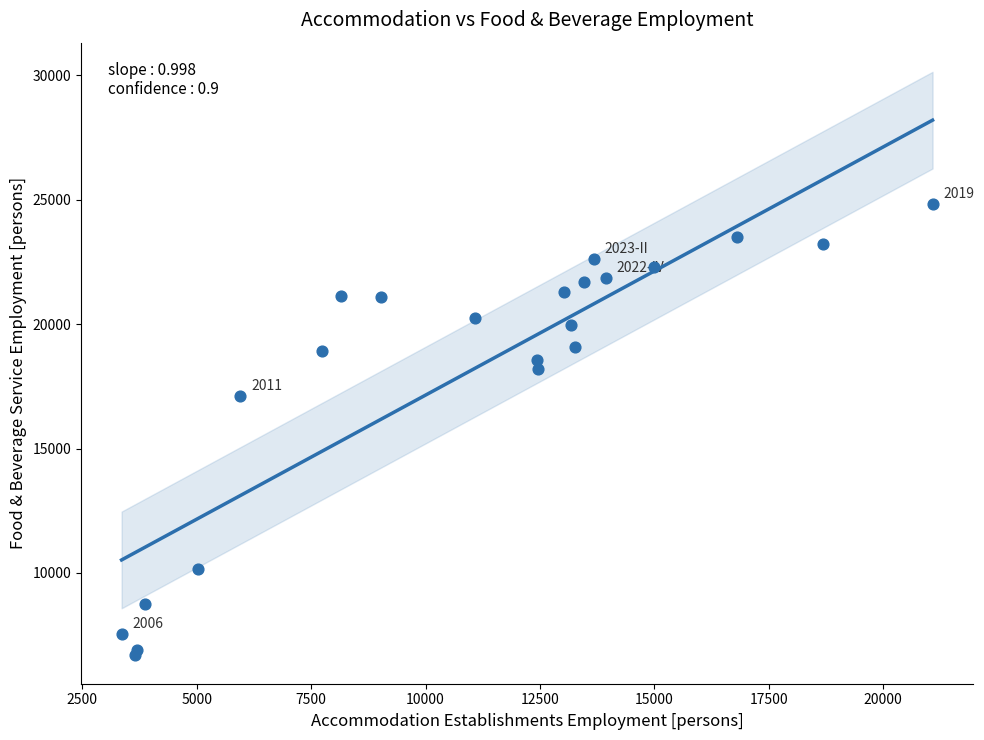

What Y value in the scatter plot is closest to 15784?

17124